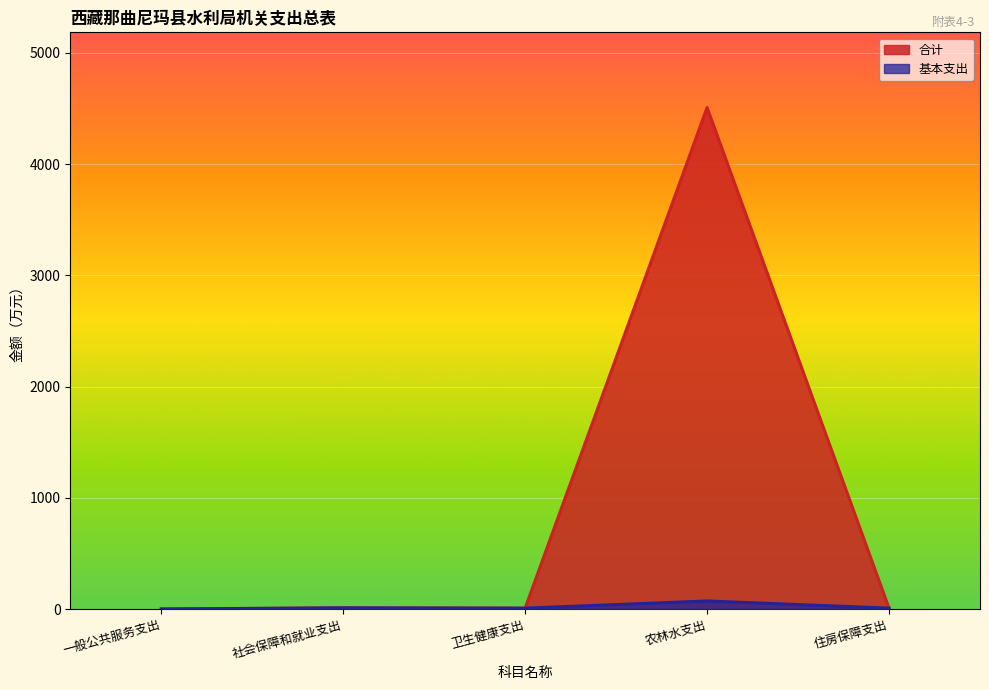

Reading right to left, extract all data points from this chart.

合计: 8.1	4508.9	7.9	10.8	1.2
基本支出: 8.1	72.7	7.9	10.8	0.0